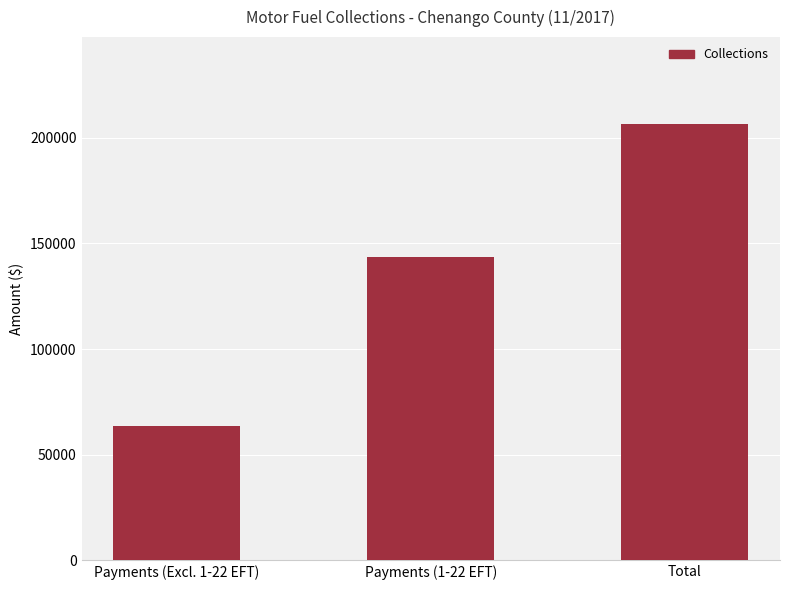

What is the minimum value shown in the chart?

63562.3